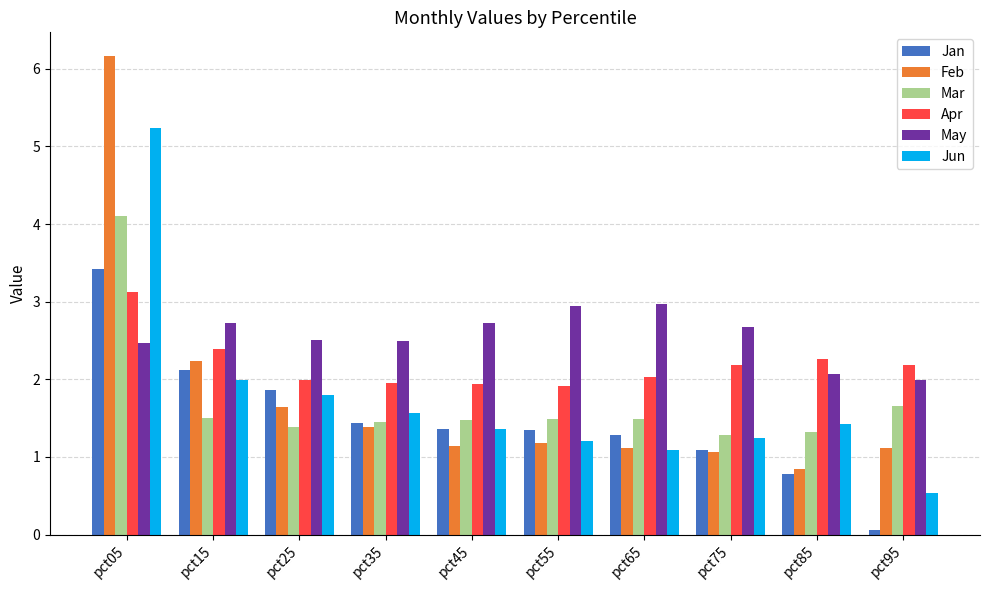

Count the number of data series in this chart.

6